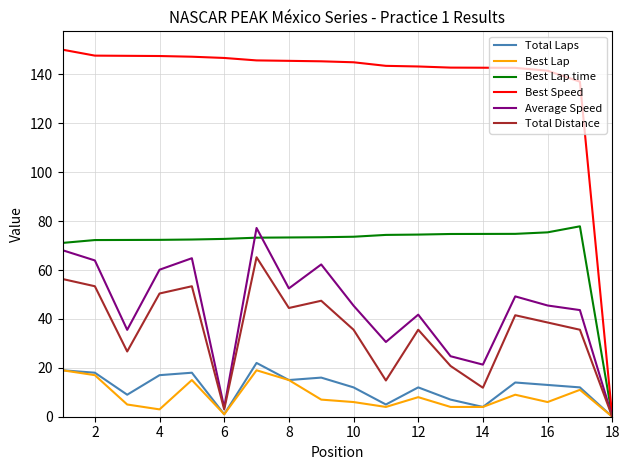

How many values in Best Lap time are above zero?

17